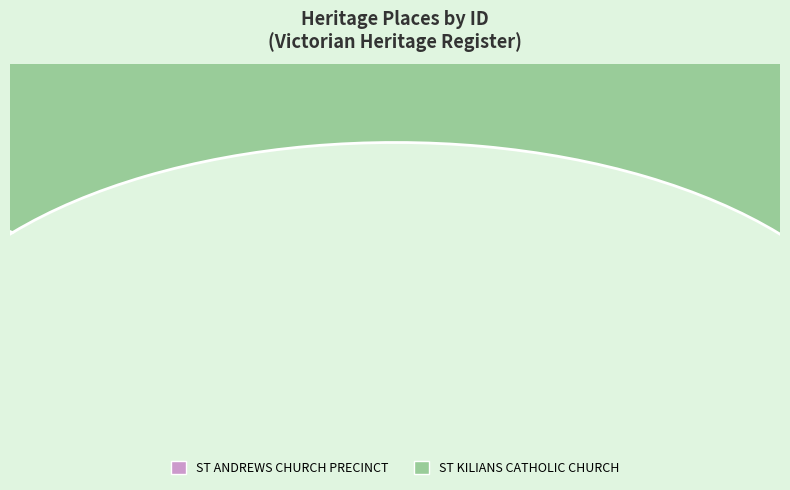

The ST KILIANS CATHOLIC CHURCH slice represents 89% of the pie. True or false?

True